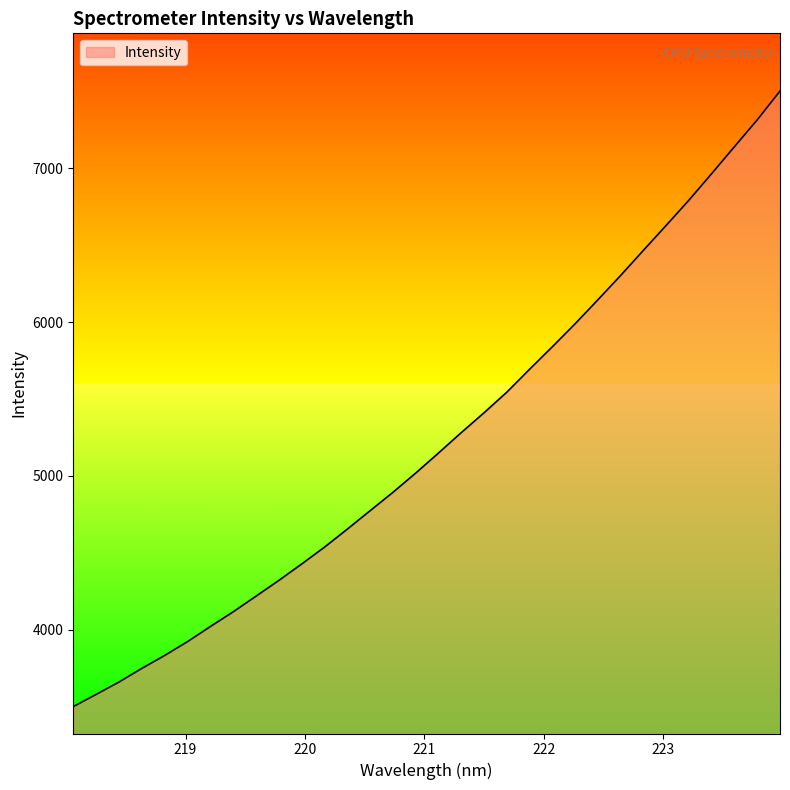

What is the difference between the maximum and minimum values?

4002.9